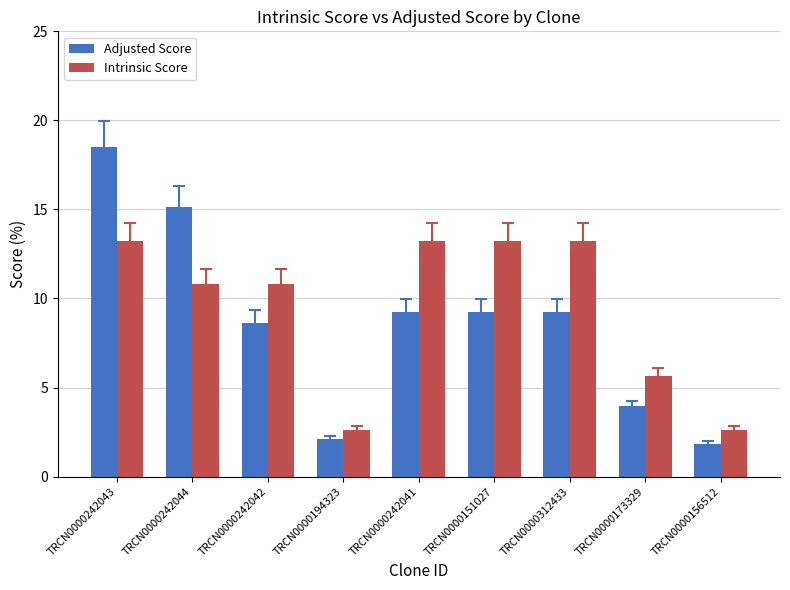

What is the total value across all series at TRCN0000194323?

4.8